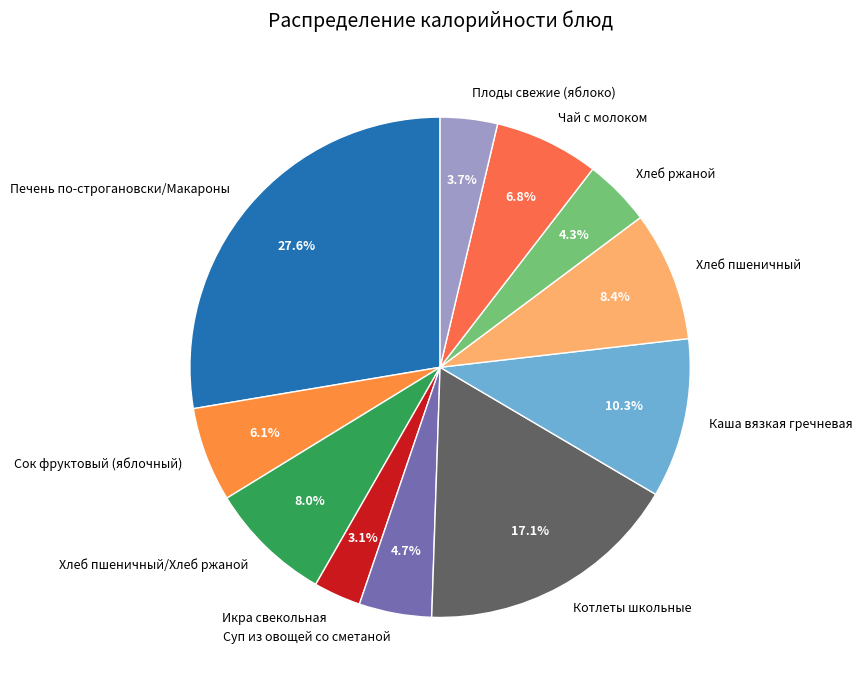

Between Плоды свежие (яблоко) and Сок фруктовый (яблочный), which is larger?

Сок фруктовый (яблочный)